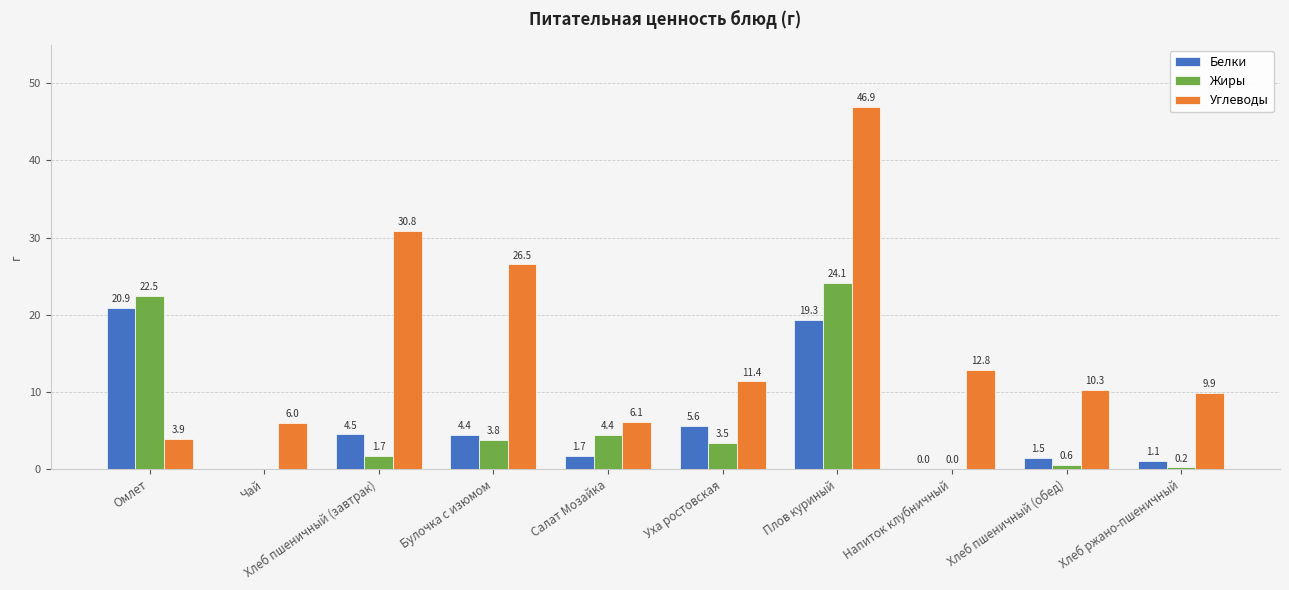

Where is Углеводы nearest to the value 25?

Булочка с изюмом